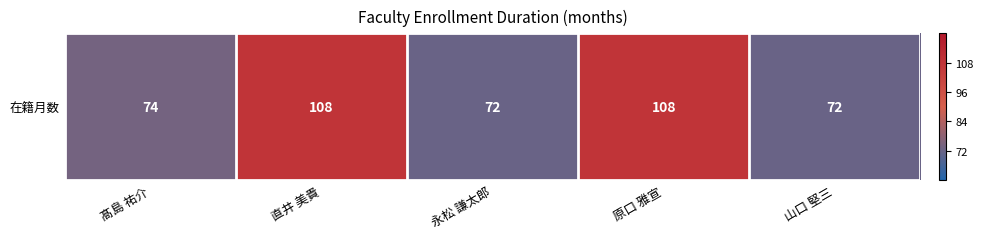

List the labels in order of value, smallest first.

永松 謙太郎, 山口 堅三, 髙島 祐介, 直井 美貴, 原口 雅宣